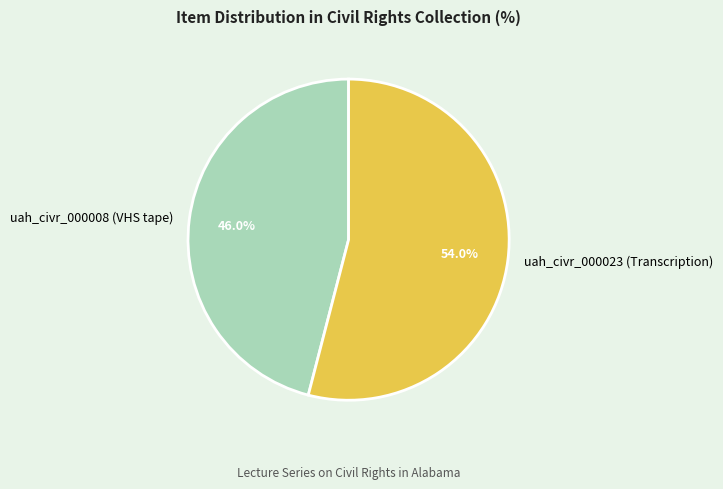

What portion of the pie excludes uah_civr_000008 (VHS tape)?

54.0%